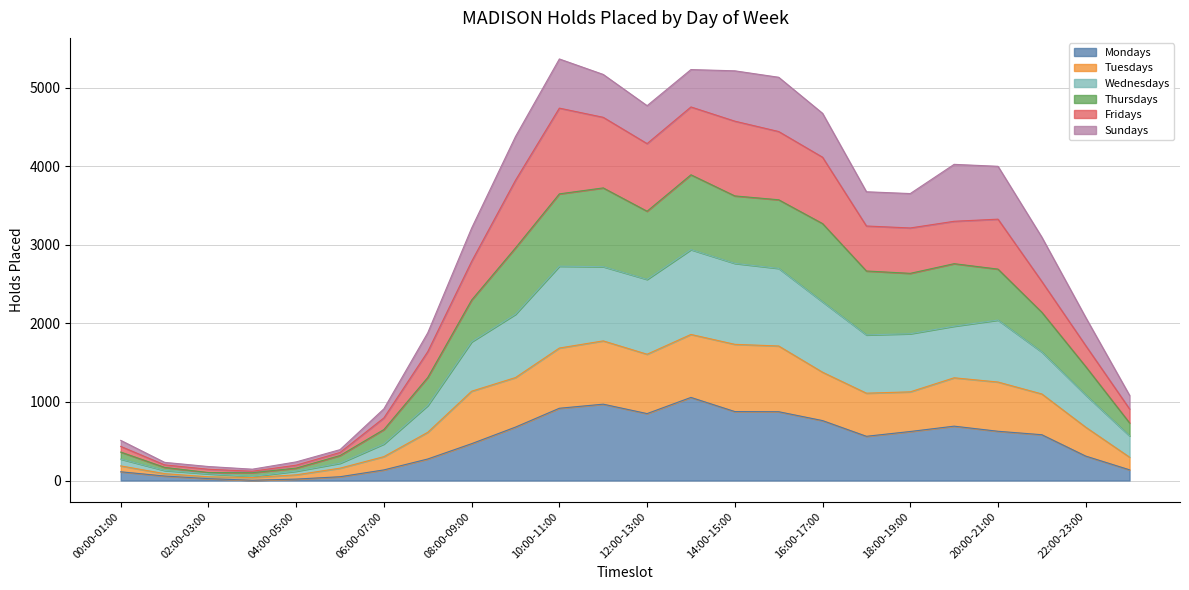

What position from the right is 07:00-08:00?

17